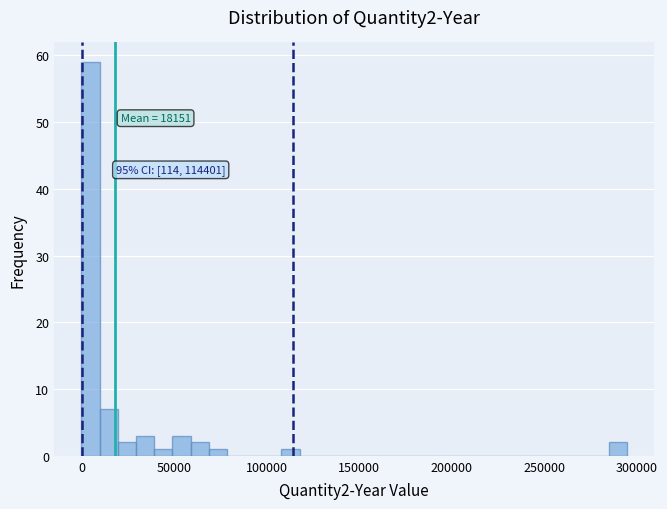

Around what value on the x-axis is the tallest bar? Give the approximate position of its centre, as read against the axis.

5000